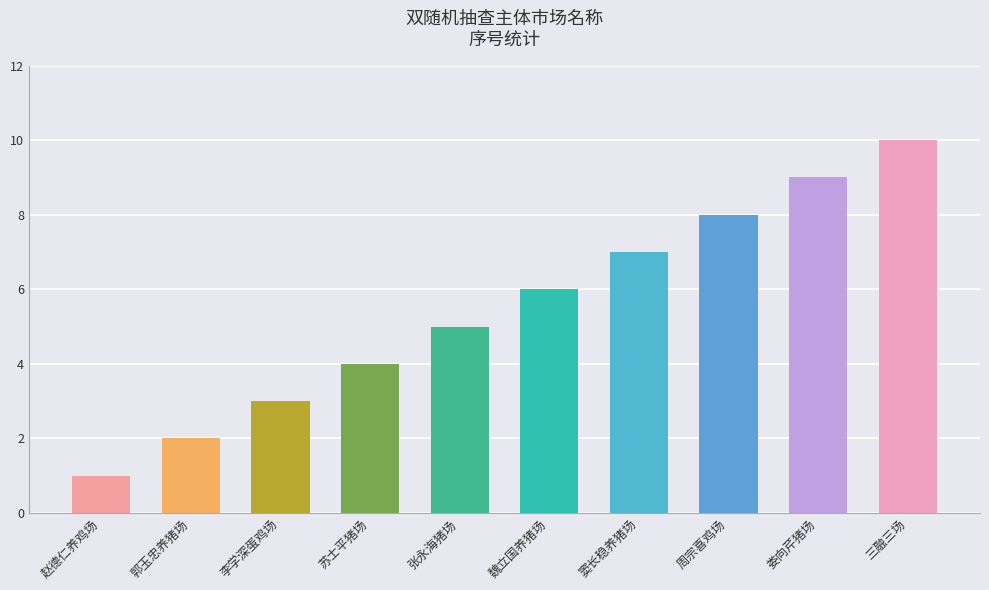

How many categories are shown in the chart?

10